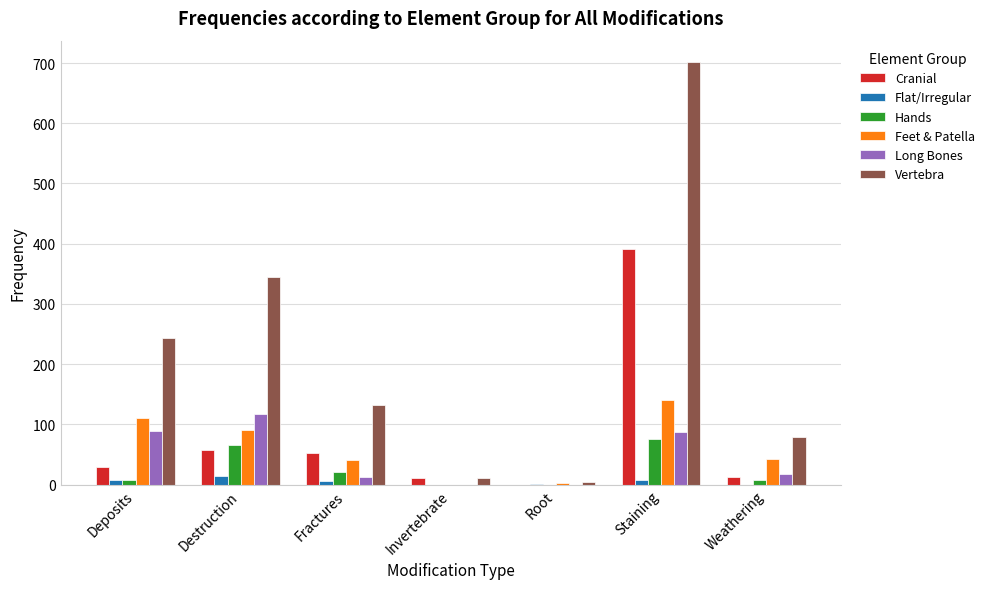

Are the bars horizontal?

No